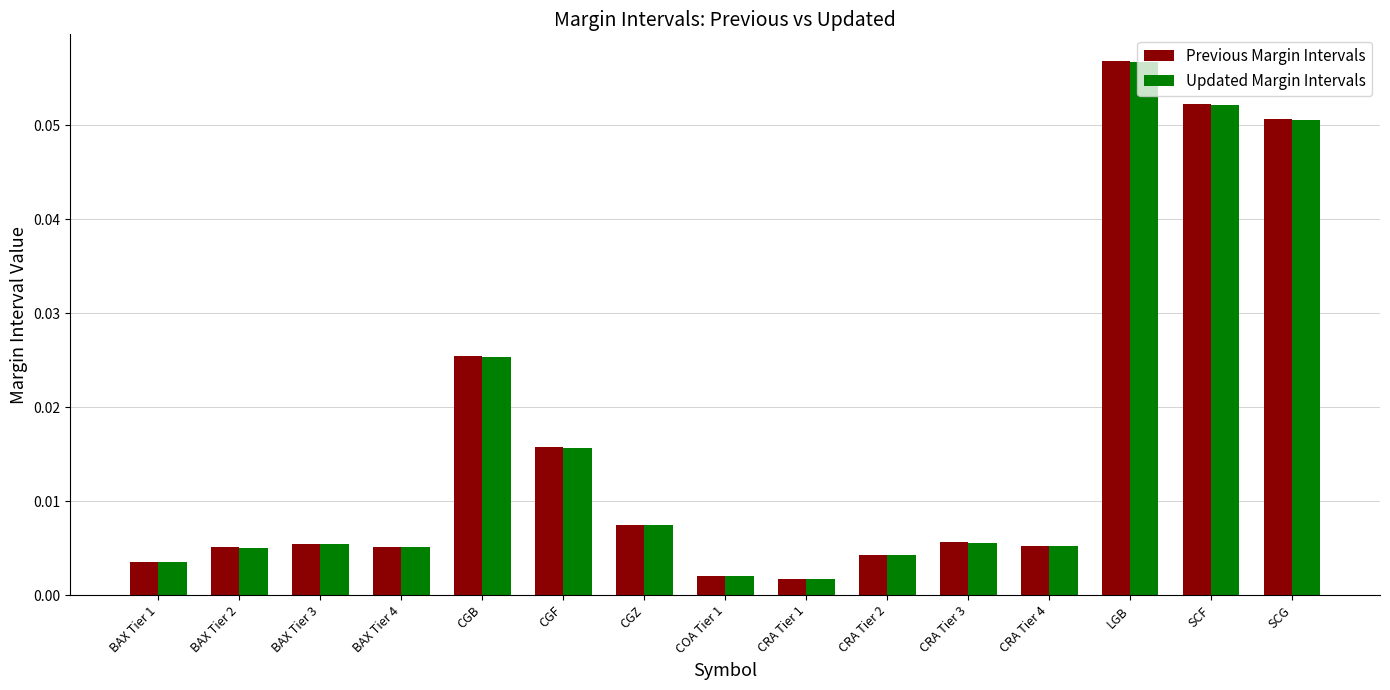

What are all the series names shown in the legend?

Previous Margin Intervals, Updated Margin Intervals